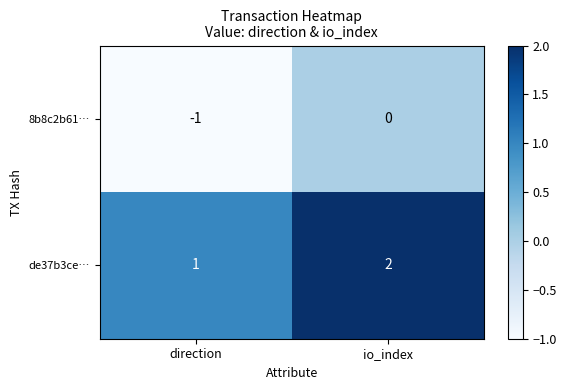

True or false: 8b8c2b61… has a value of -1 at io_index.

False